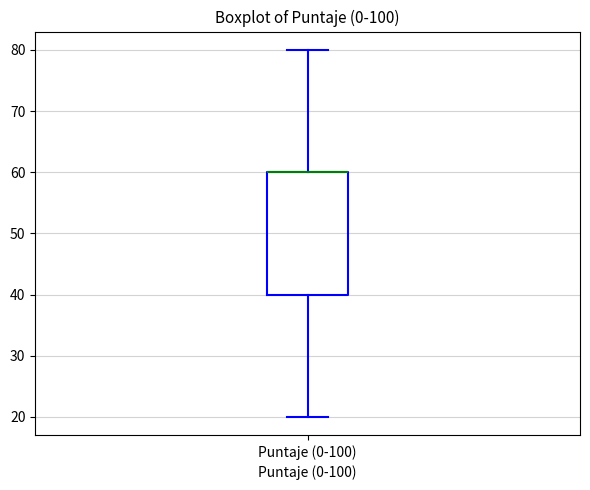

Read this box plot against the y-axis: the position of the median line, the range covered by the box, and the ends of both whiskers. The values are not printed on the chart, so give them approximately, as read against the axis.

median 60 (drawn on the box's upper edge), box 40 to 60, whiskers 20 to 80